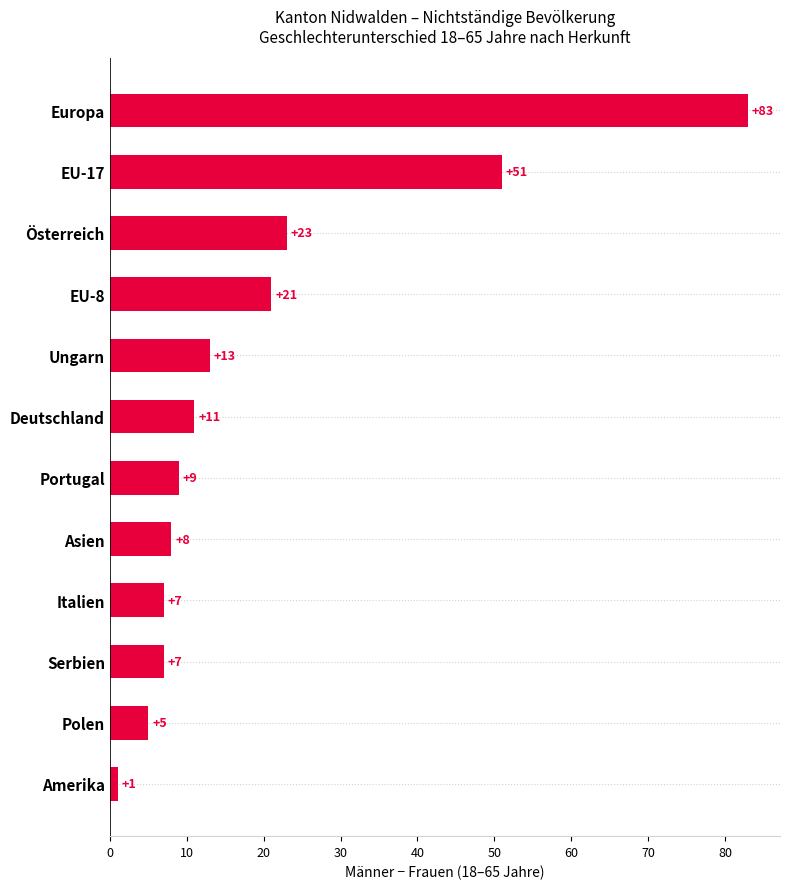

Approximately how many times larger is the value at Italien compared to Amerika?

7.0